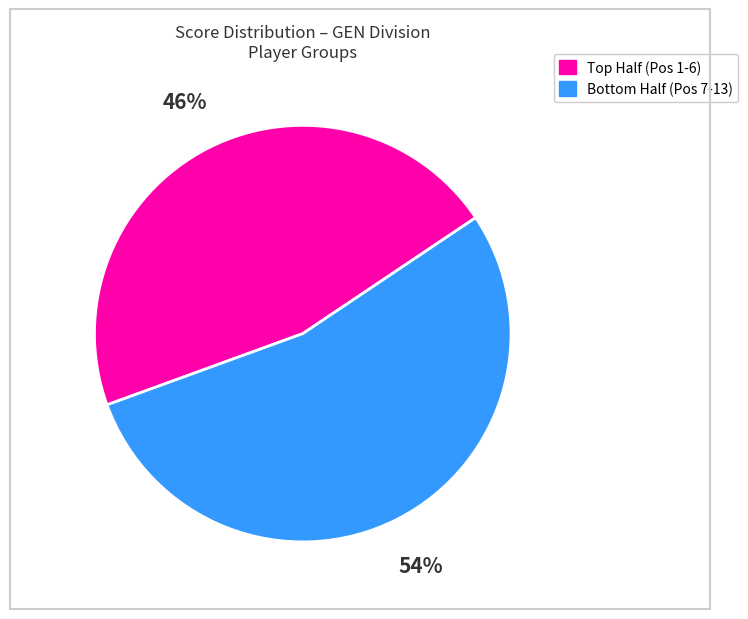

Does any single category account for the majority?

Yes